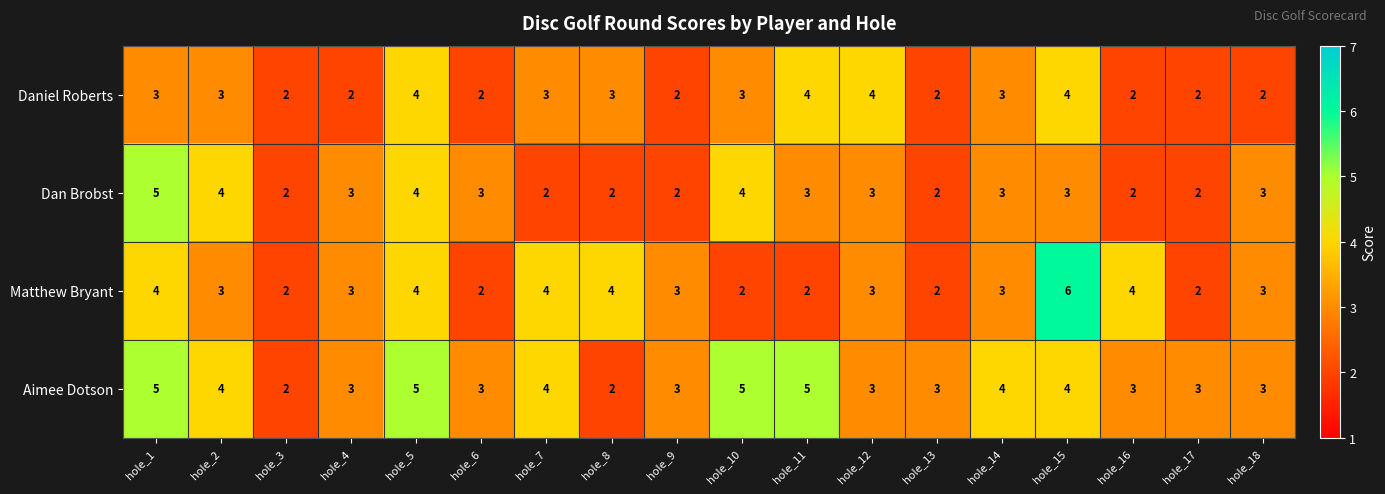

At hole_10, list the series in order from smallest to largest.

Matthew Bryant, Daniel Roberts, Dan Brobst, Aimee Dotson